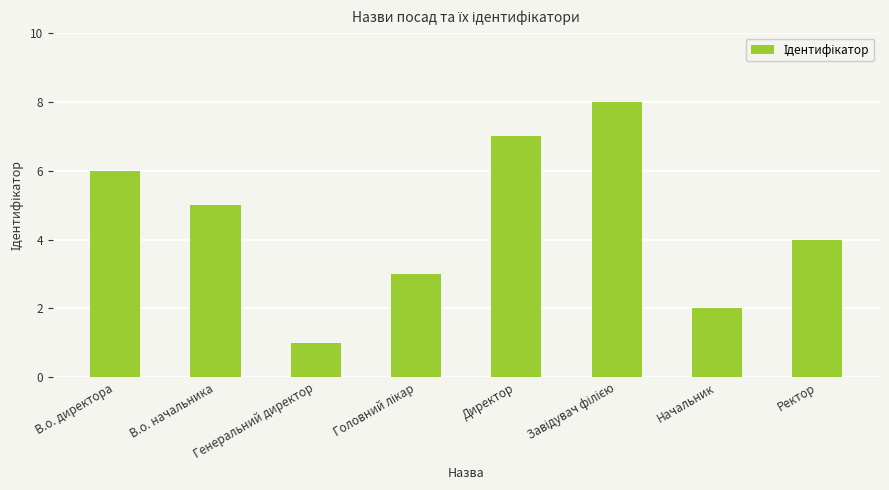

What is the greatest value displayed?

8